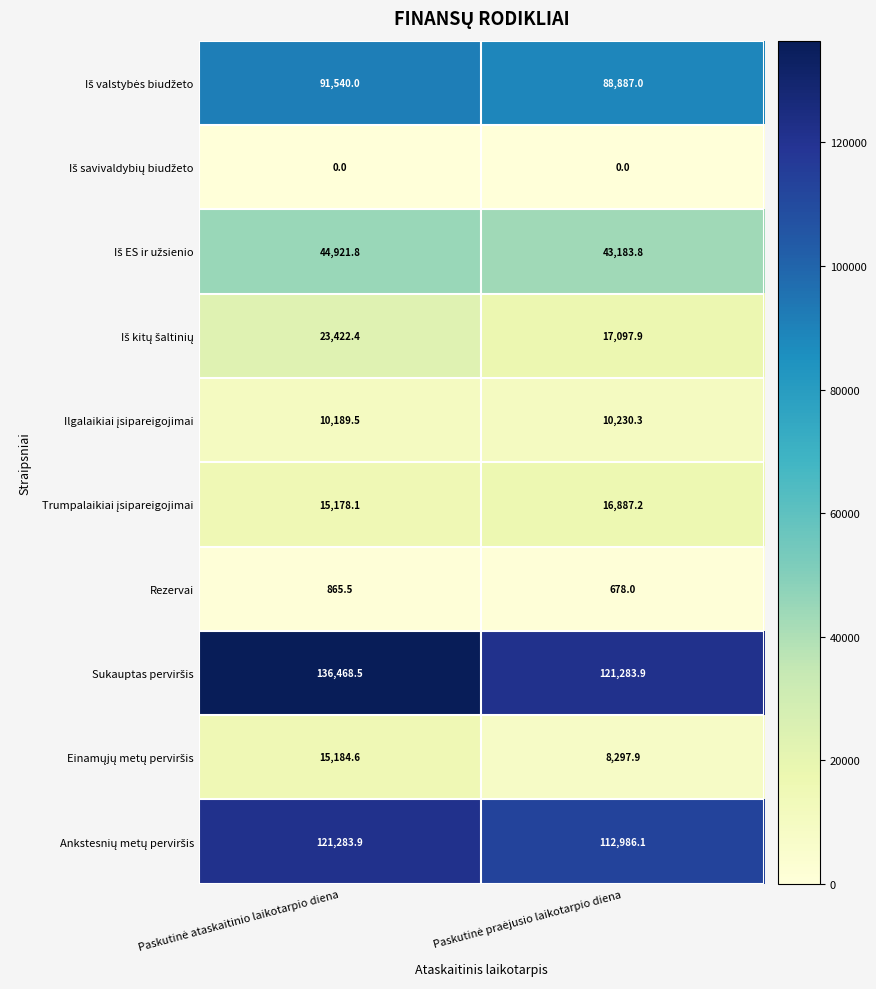

What is the maximum value shown in the chart?

136468.5